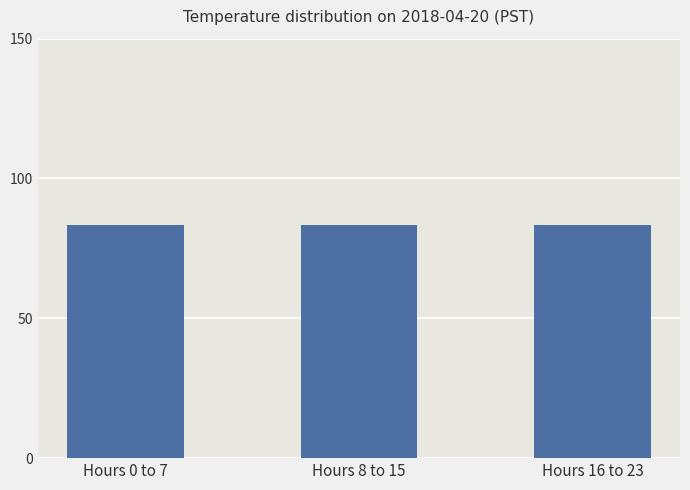

Count the number of data series in this chart.

1